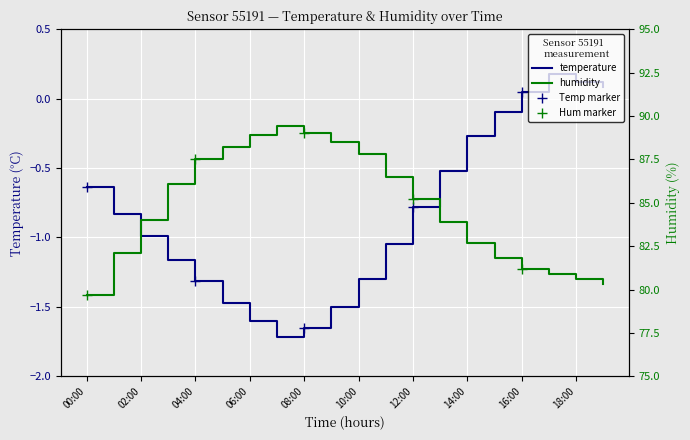

What is the maximum value shown in the chart?

89.4